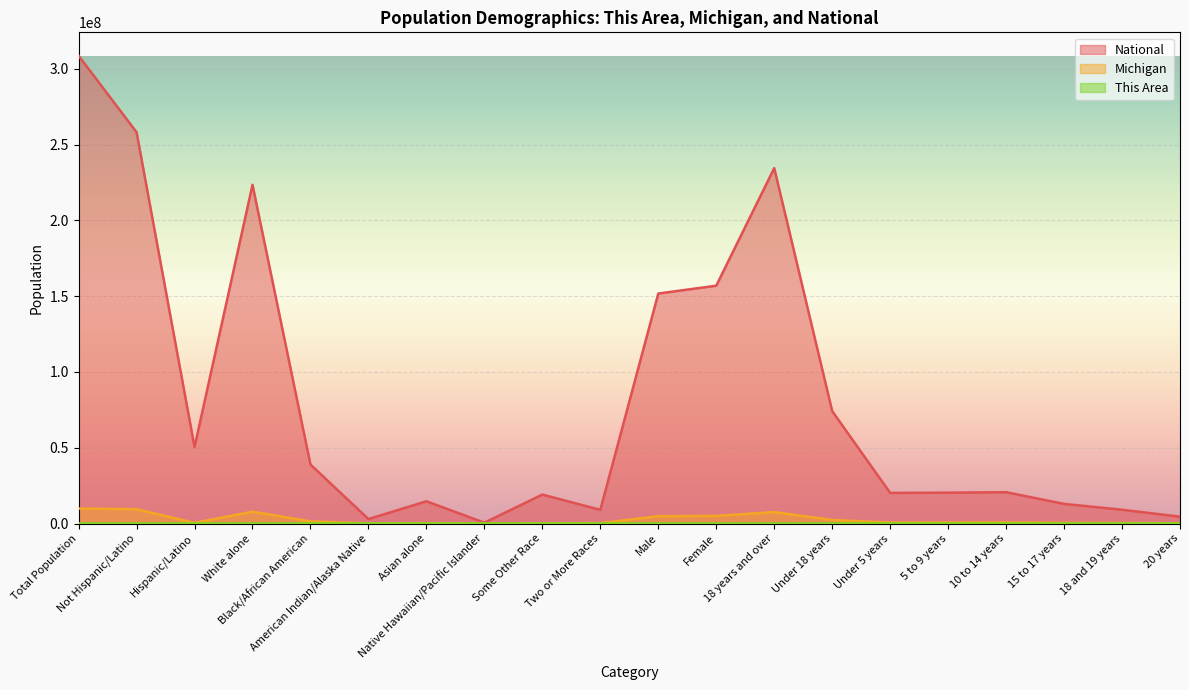

Is the value of National at Under 18 years greater than the value of Michigan at 18 years and over?

Yes